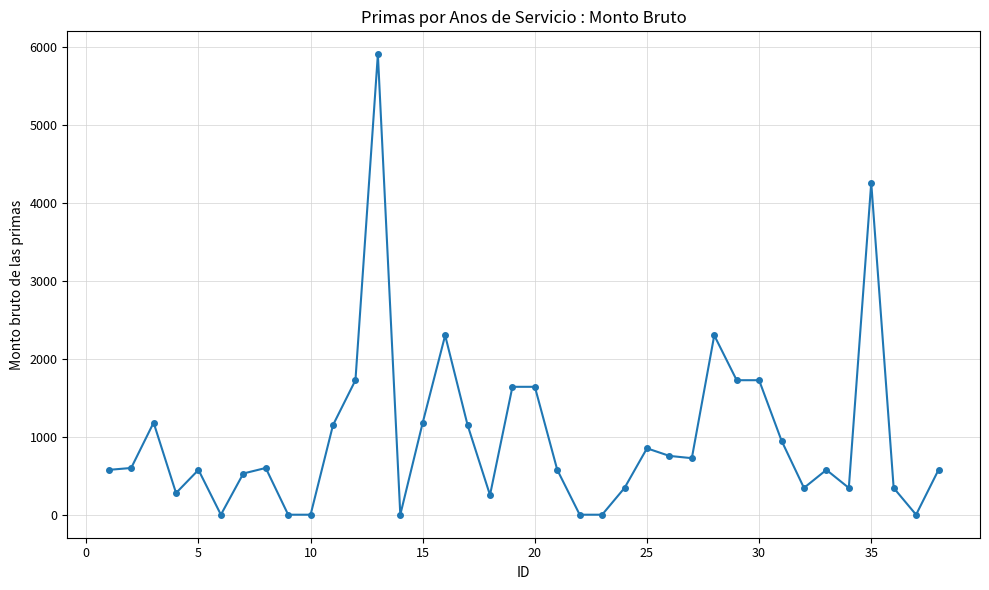

True or false: there are more than 2 points higher than both neighbors.

True